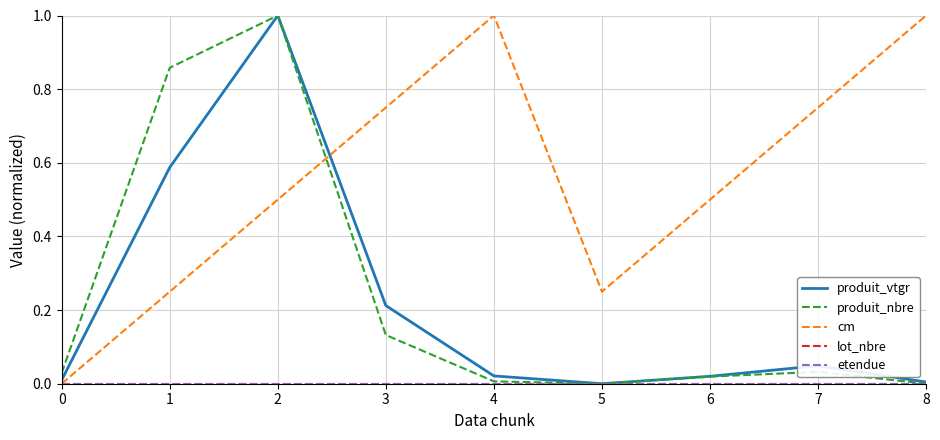

Does the chart display data point markers on the line(s)?

No